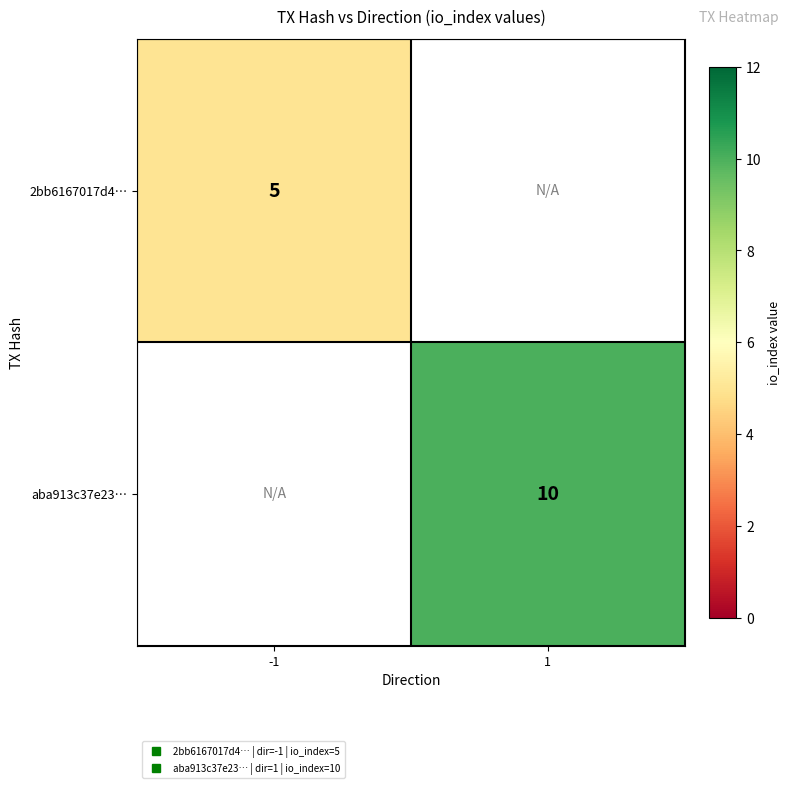

Which label corresponds to the largest value in the chart?

1